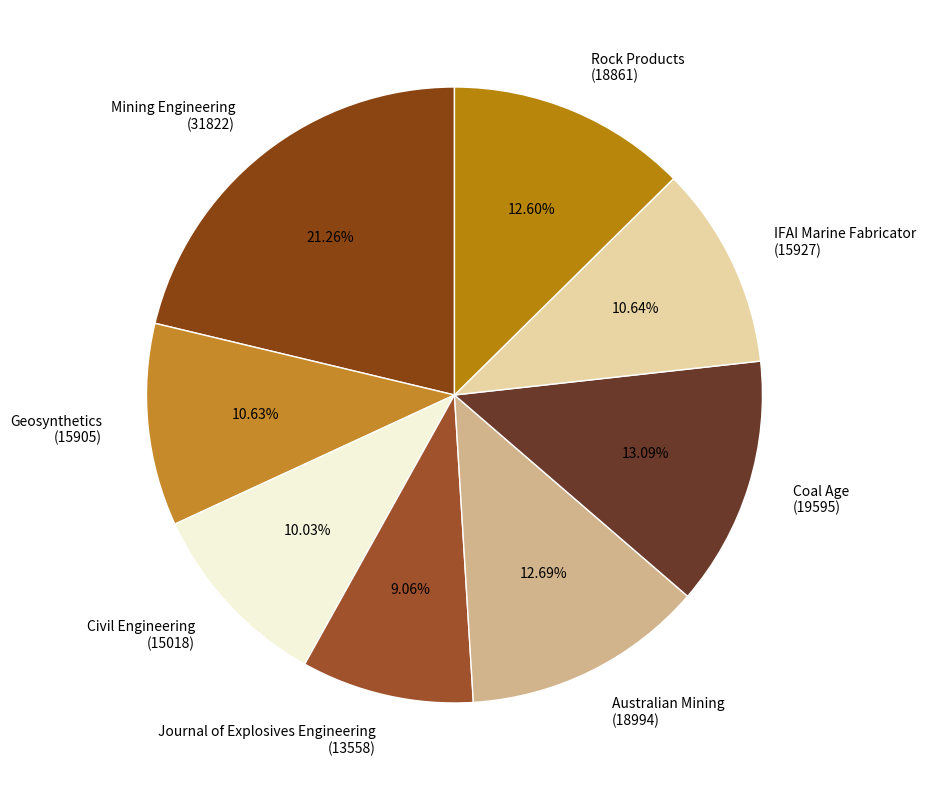

Which slice is the largest?

Mining Engineering (31822)